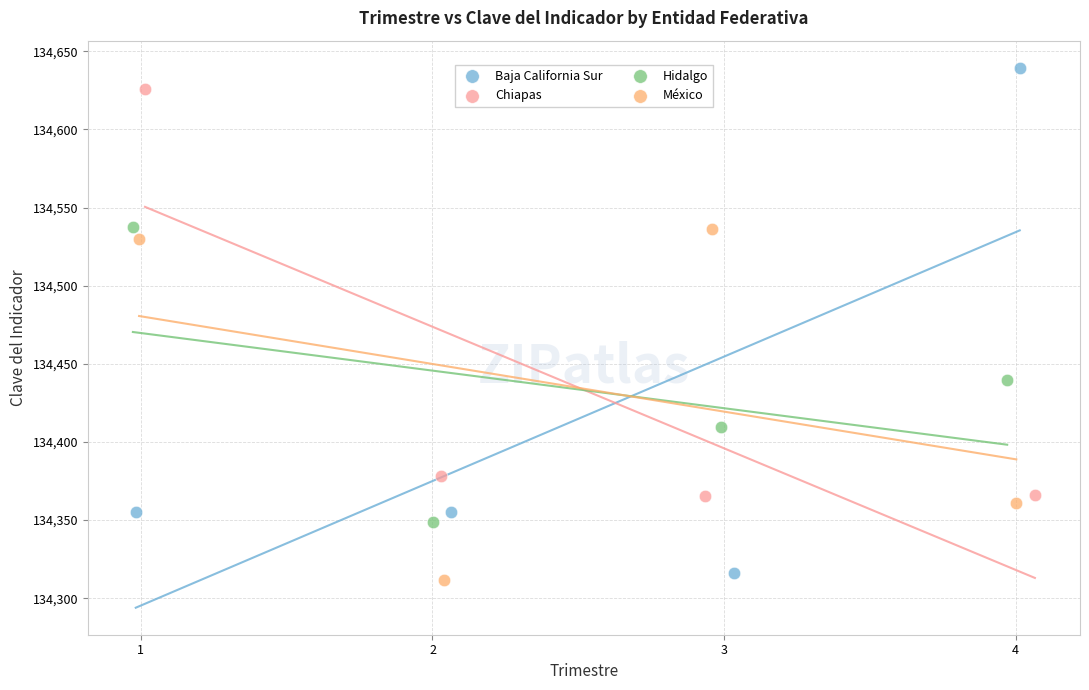

Which series contains the lowest Y value?

México